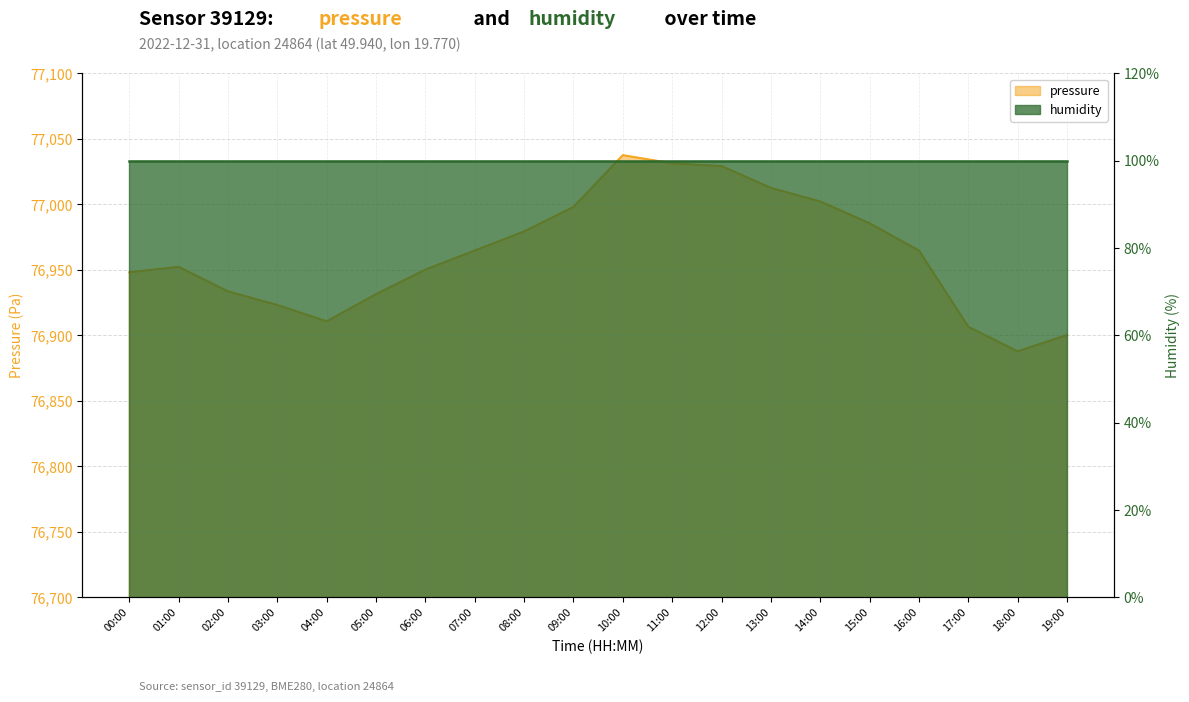

True or false: the data shows 77012.7 at 13:00.

True